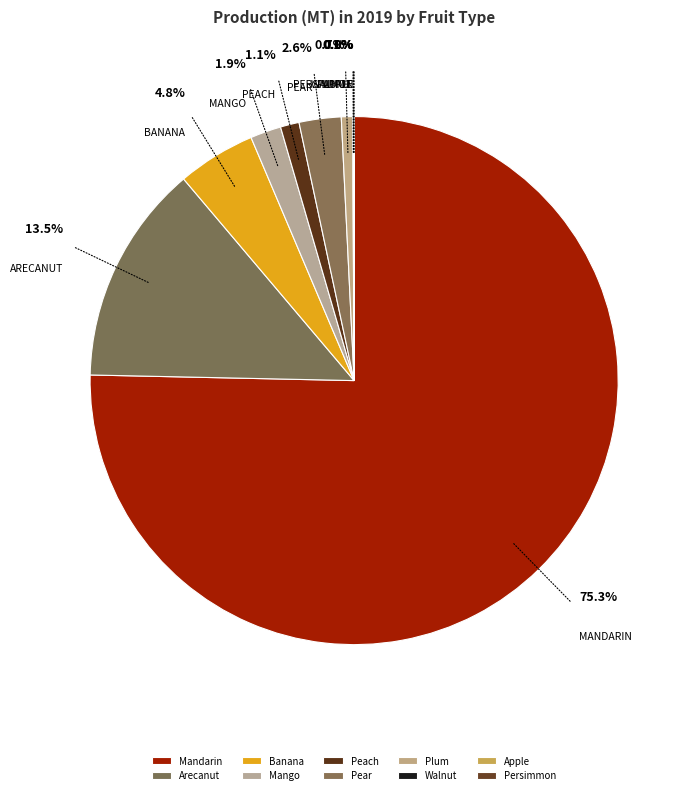

What percentage is NOT represented by Mandarin?

24.7%